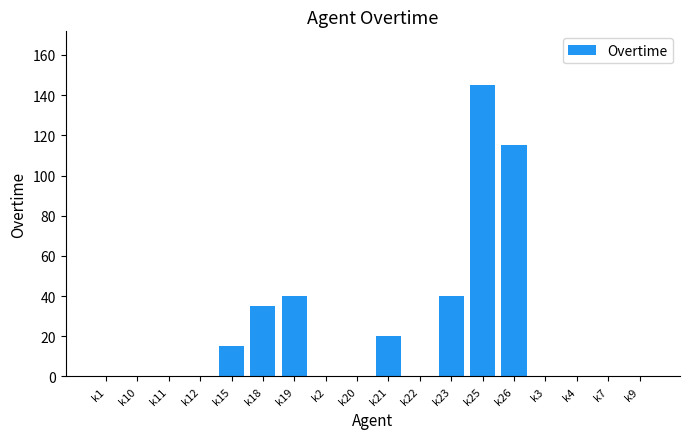

Reading left to right, extract all data points from this chart.

k1=0	k10=0	k11=0	k12=0	k15=15	k18=35	k19=40	k2=0	k20=0	k21=20	k22=0	k23=40	k25=145	k26=115	k3=0	k4=0	k7=0	k9=0